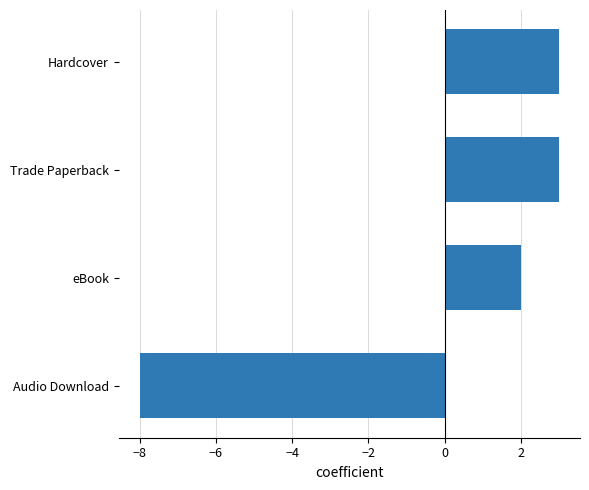

What is the difference between the maximum and minimum values?

11